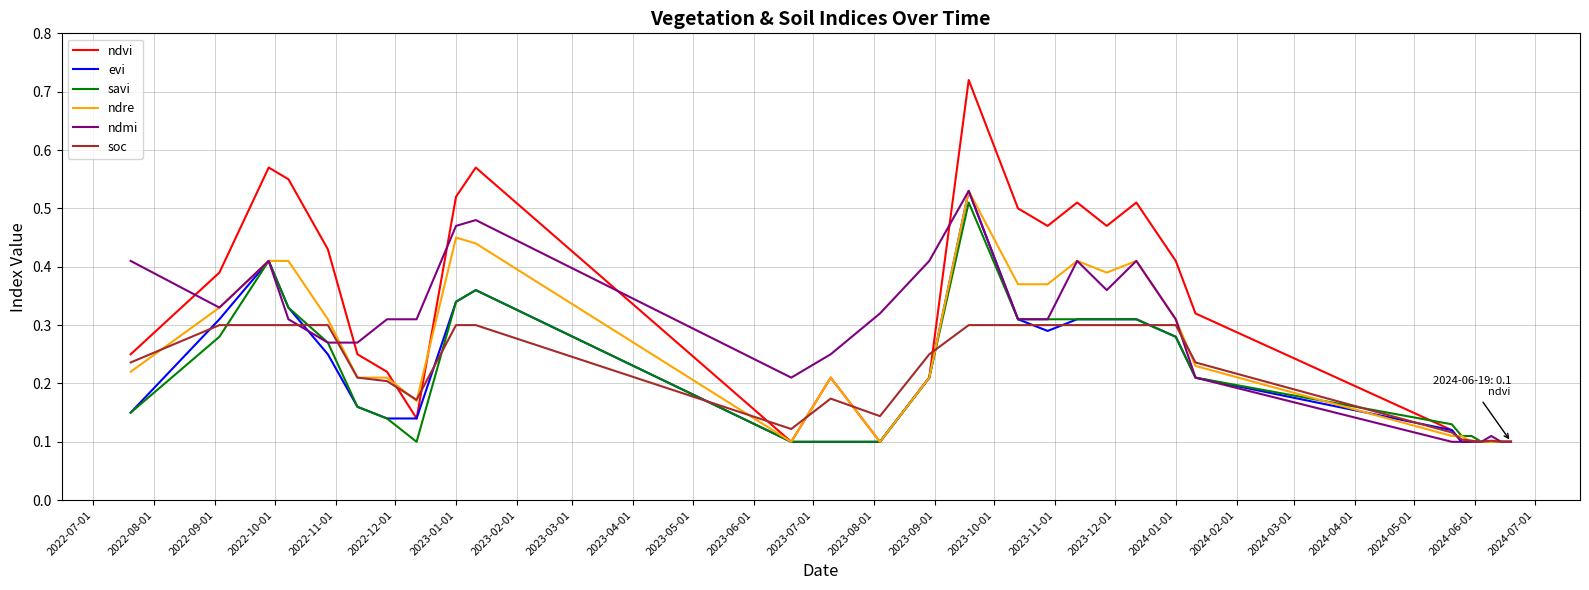

Reading left to right, list all the values displayed in this chart.

ndvi: 0.2	0.4	0.6	0.6	0.4	0.2	0.2	0.1	0.5	0.6	0.1	0.2	0.1	0.2	0.7	0.5	0.5	0.5	0.5	0.5	0.4	0.3	0.1	0.1	0.1	0.1	0.1	0.1	0.1
evi: 0.1	0.3	0.4	0.3	0.2	0.2	0.1	0.1	0.3	0.4	0.1	0.1	0.1	0.2	0.5	0.3	0.3	0.3	0.3	0.3	0.3	0.2	0.1	0.1	0.1	0.1	0.1	0.1	0.1
savi: 0.1	0.3	0.4	0.3	0.3	0.2	0.1	0.1	0.3	0.4	0.1	0.1	0.1	0.2	0.5	0.3	0.3	0.3	0.3	0.3	0.3	0.2	0.1	0.1	0.1	0.1	0.1	0.1	0.1
ndre: 0.2	0.3	0.4	0.4	0.3	0.2	0.2	0.2	0.5	0.4	0.1	0.2	0.1	0.2	0.5	0.4	0.4	0.4	0.4	0.4	0.3	0.2	0.1	0.1	0.1	0.1	0.1	0.1	0.1
ndmi: 0.4	0.3	0.4	0.3	0.3	0.3	0.3	0.3	0.5	0.5	0.2	0.2	0.3	0.4	0.5	0.3	0.3	0.4	0.4	0.4	0.3	0.2	0.1	0.1	0.1	0.1	0.1	0.1	0.1
soc: 0.2	0.3	0.3	0.3	0.3	0.2	0.2	0.2	0.3	0.3	0.1	0.2	0.1	0.2	0.3	0.3	0.3	0.3	0.3	0.3	0.3	0.2	0.1	0.1	0.1	0.1	0.1	0.1	0.1